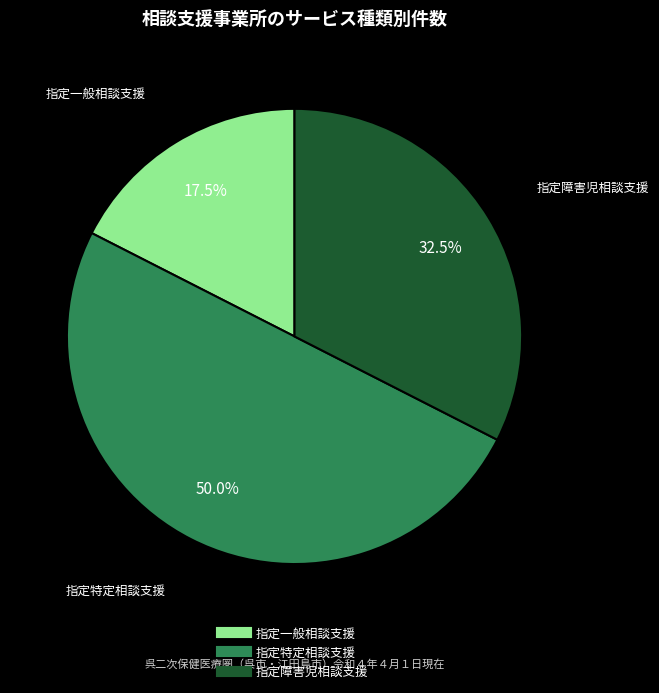

What portion of the pie excludes 指定特定相談支援?

50.0%